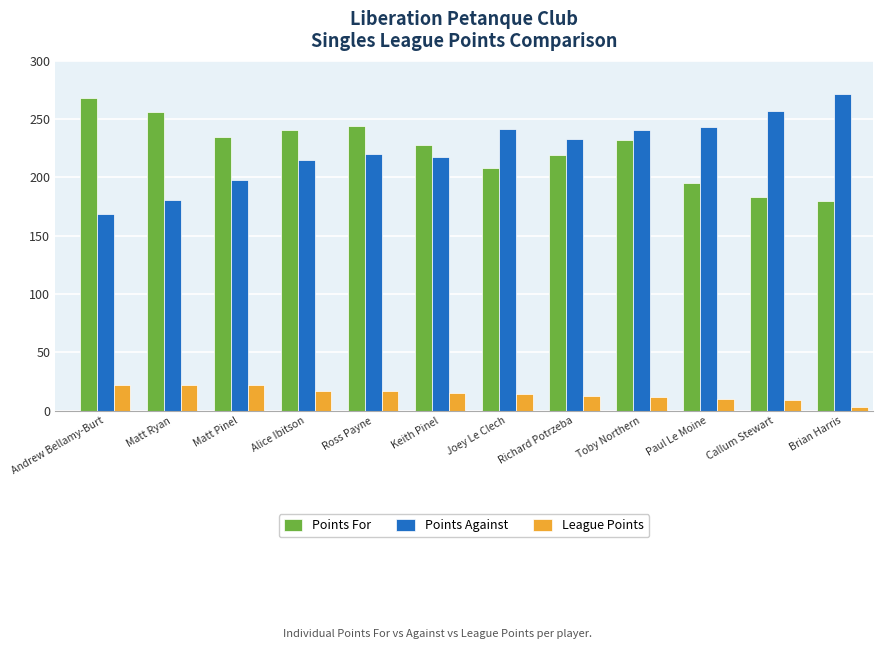

What is the total value across all series at Toby Northern?

485